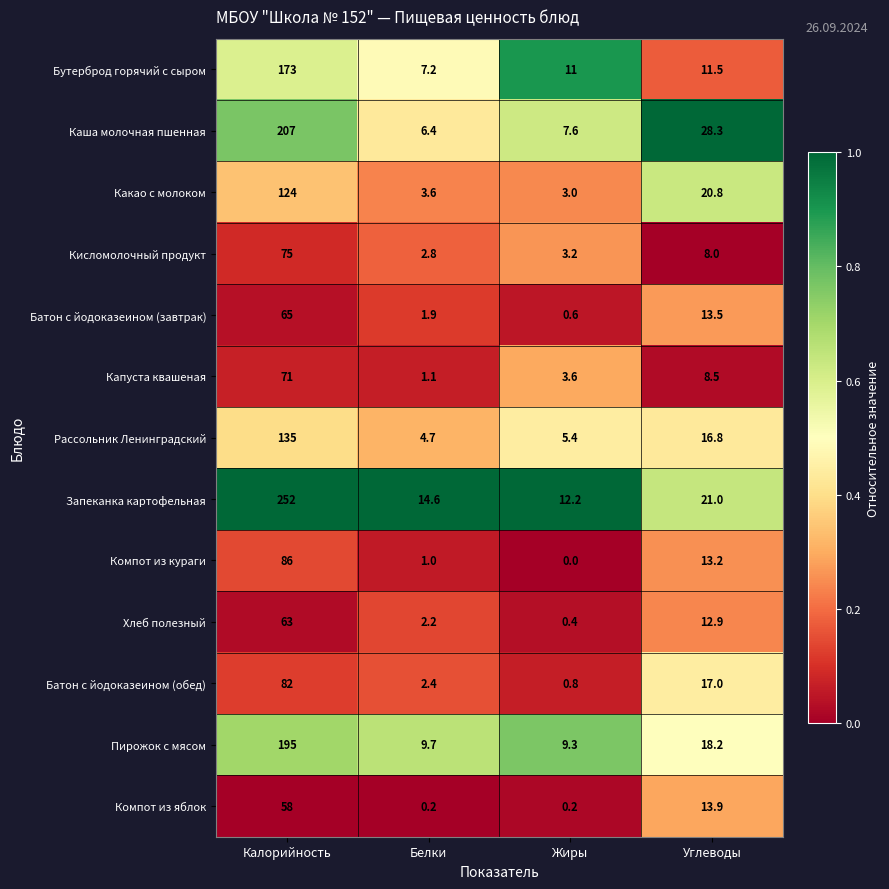

True or false: Бутерброд горячий с сыром has a value of 173.0 at Калорийность.

True